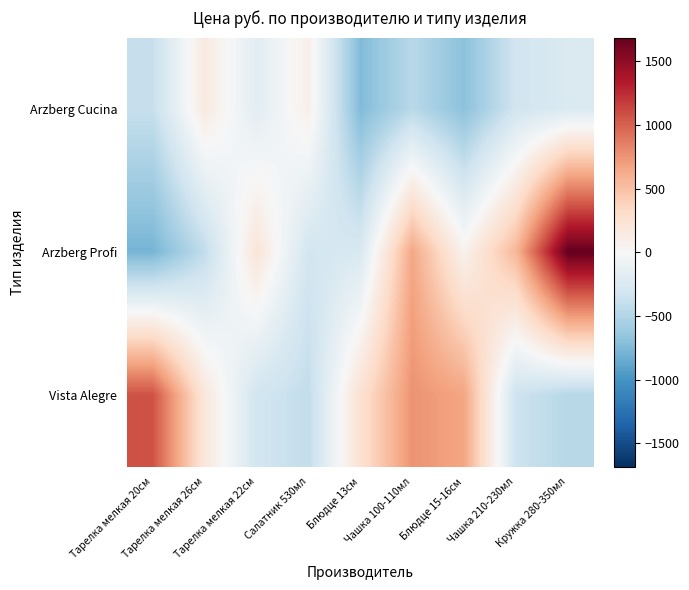

Which has a higher value, Чашка 210-230мл or Блюдце 15-16см?

Чашка 210-230мл